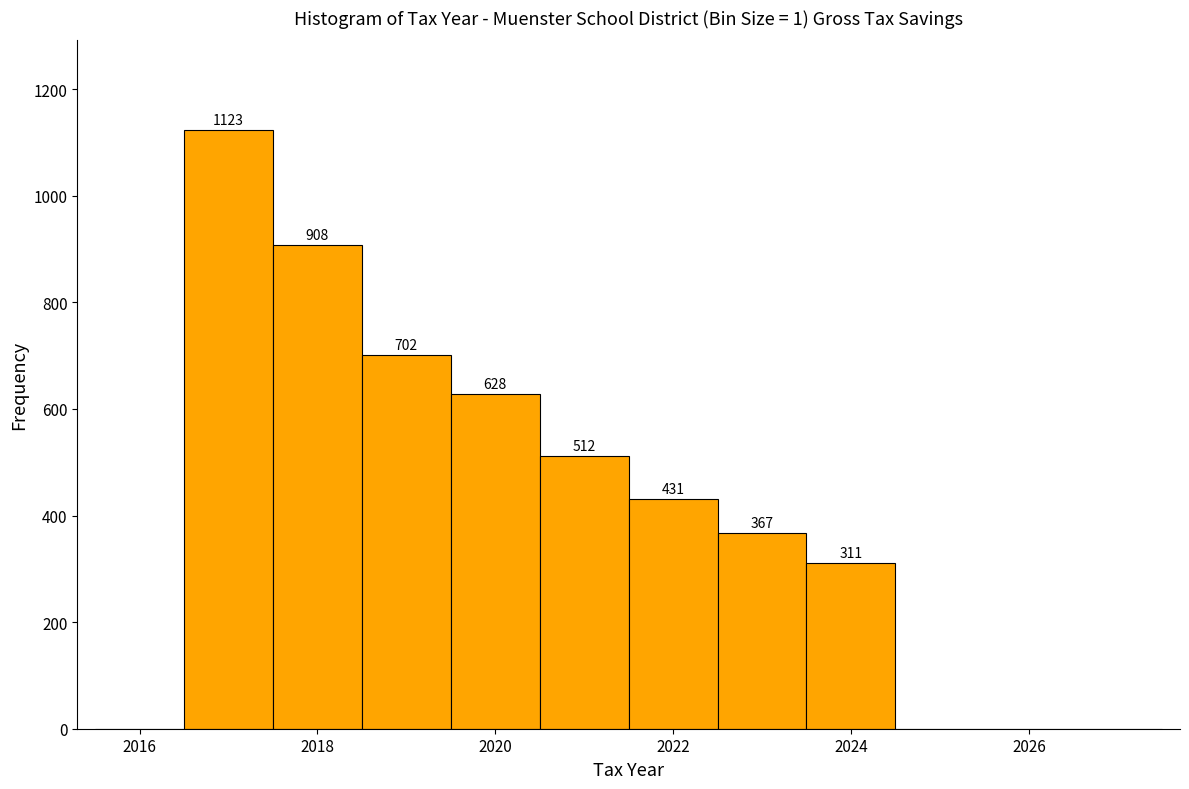

Over which range of the x-axis is the bar tallest?

2016.5 to 2017.5